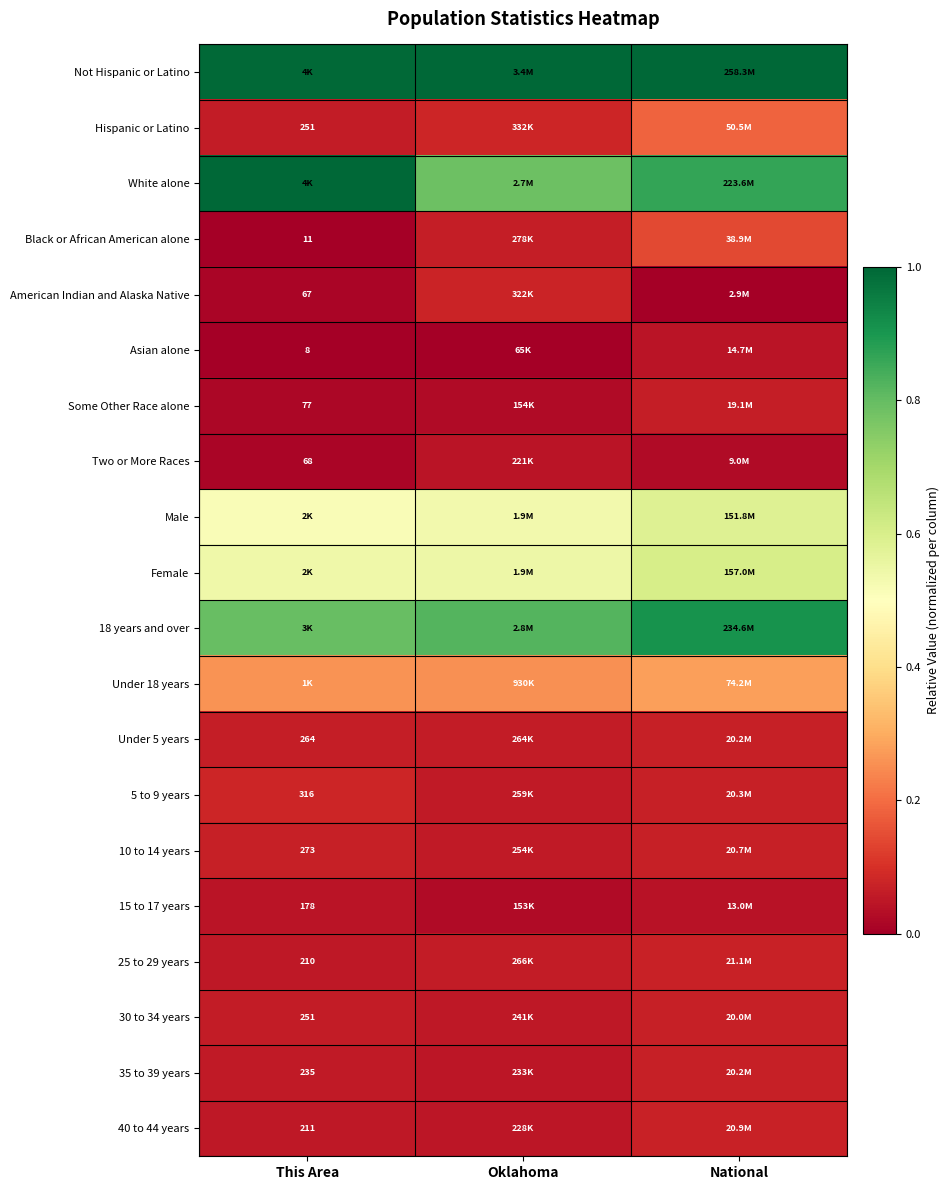

List the labels in order of Black or African American alone value, smallest first.

This Area, Oklahoma, National